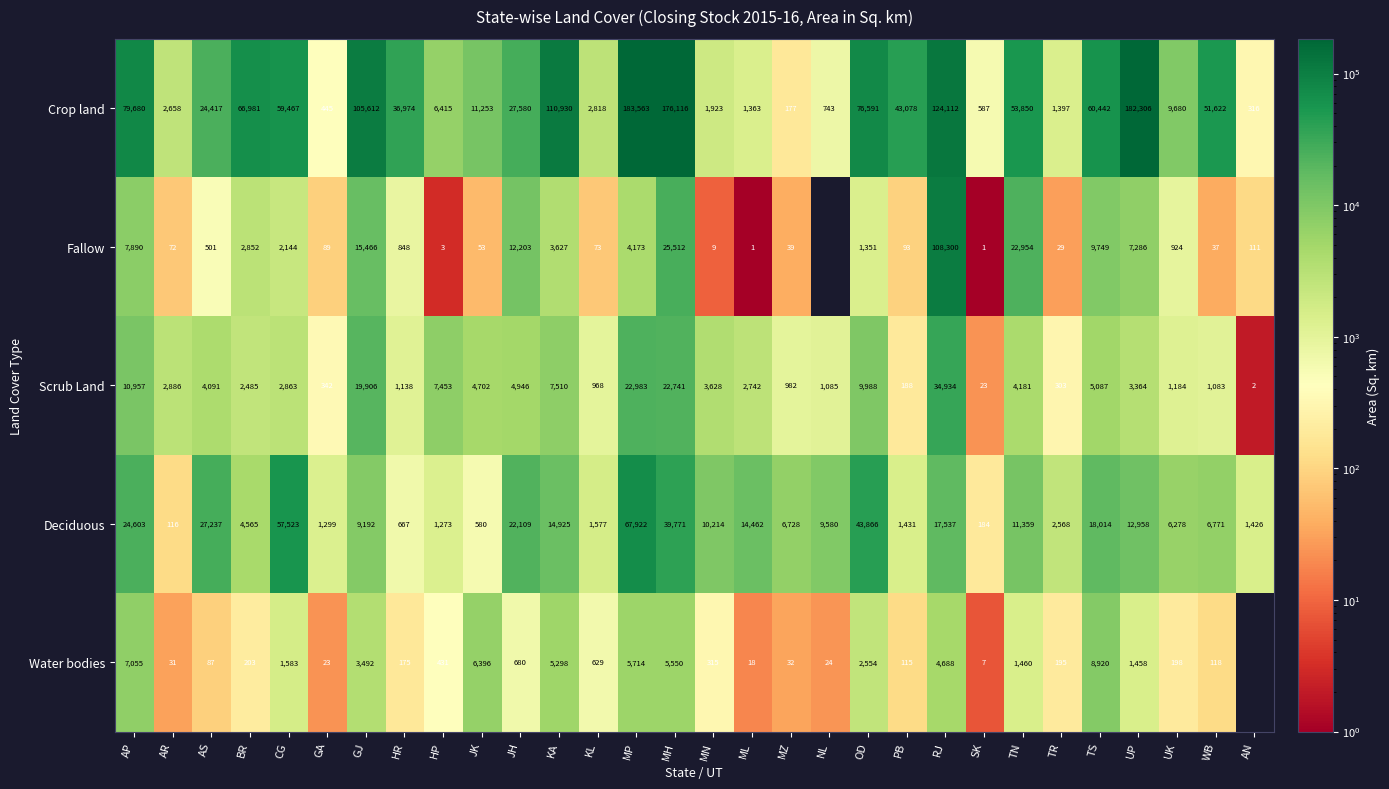

Where does the Crop land series first go above 36974?

AP